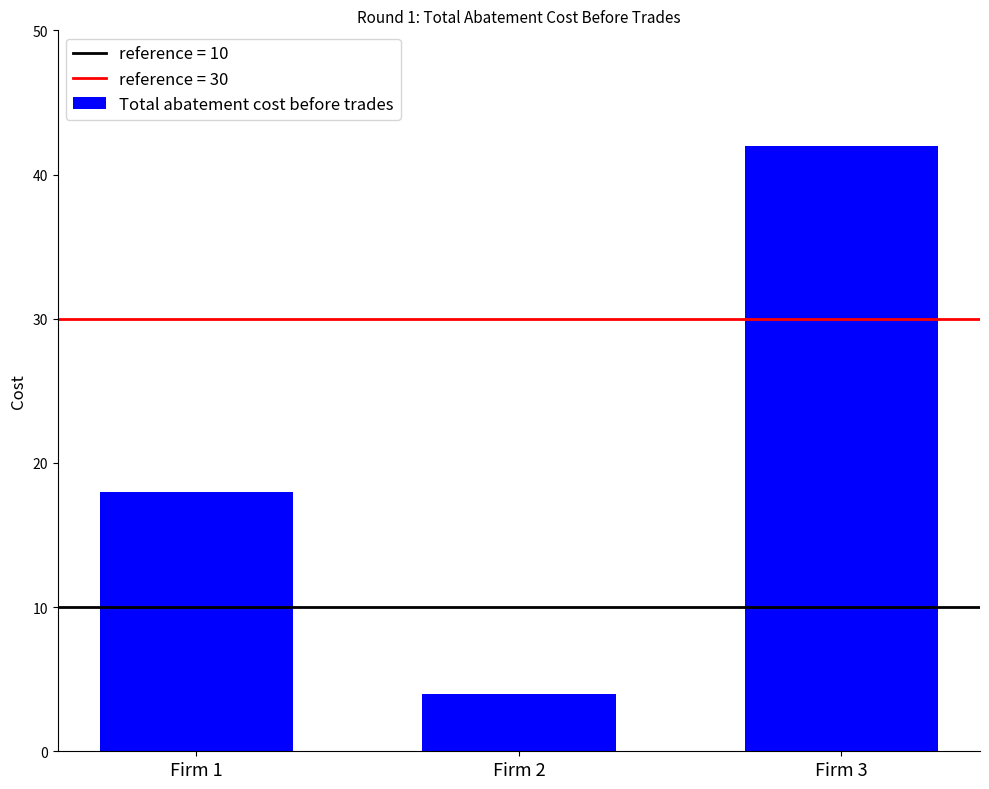

Does the chart contain any negative values?

No